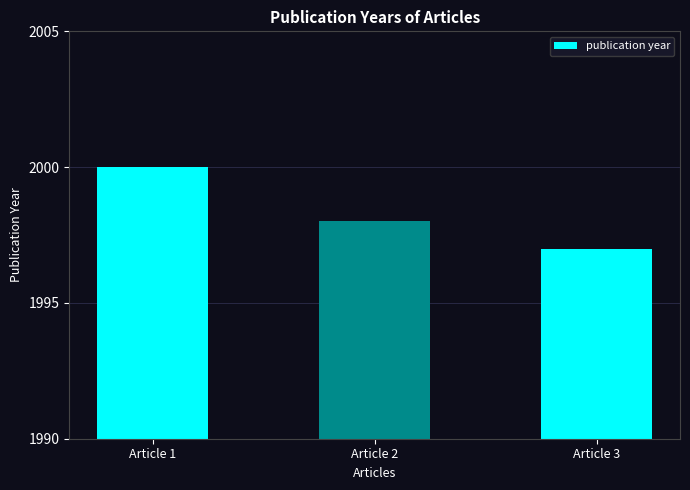

What is the change in value from Article 1 to Article 3?

-3